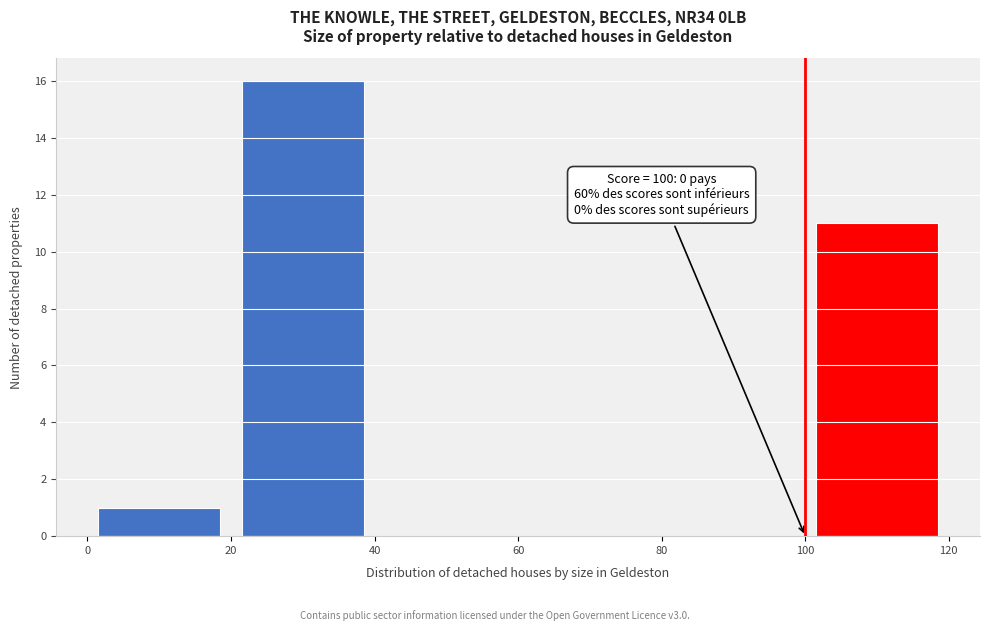

Over which range of the x-axis is the bar tallest?

20 to 40